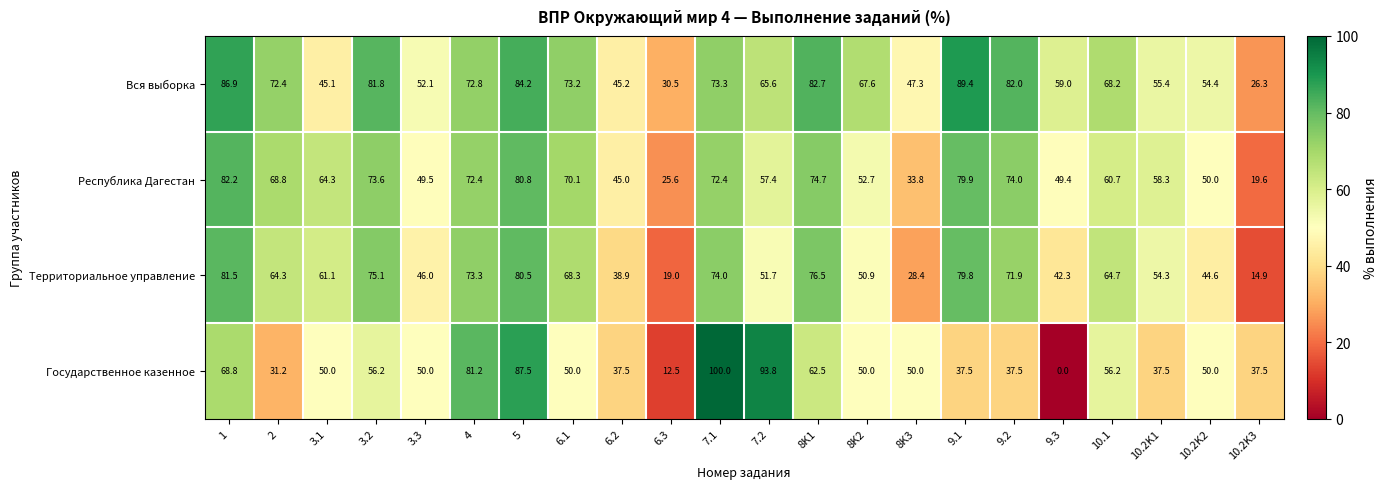

What is the difference between the maximum and minimum values in the Государственное казенное series?

100.0